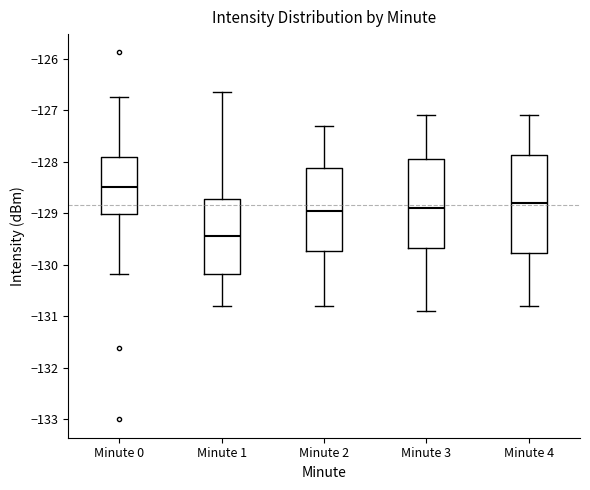

Which box has the lowest median line?

Minute 1